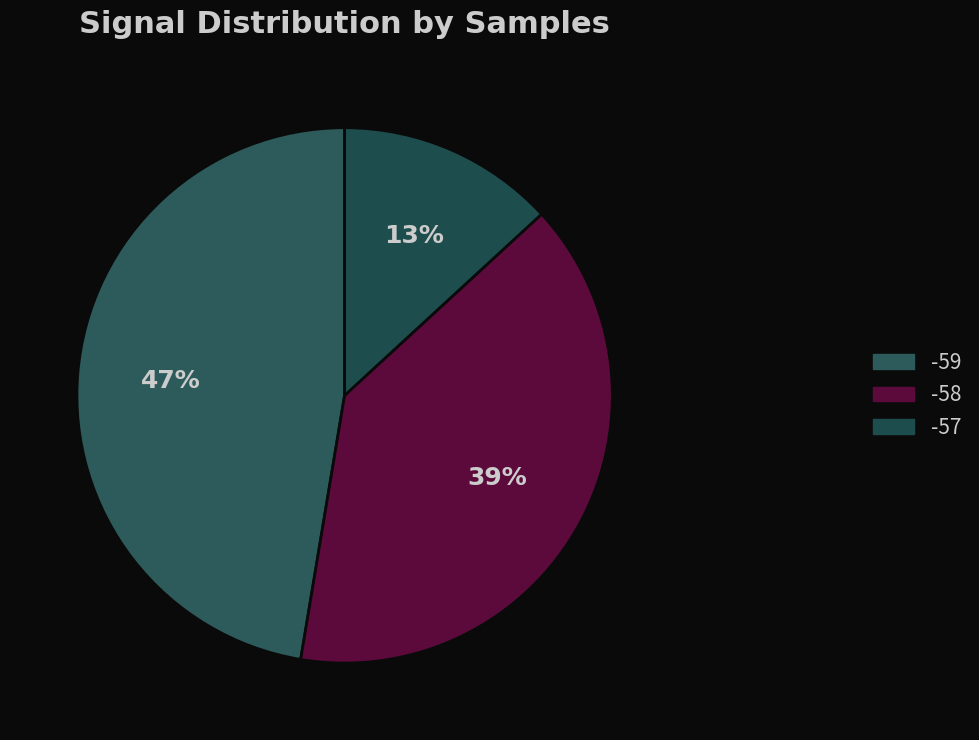

Count the number of slices in the pie.

3